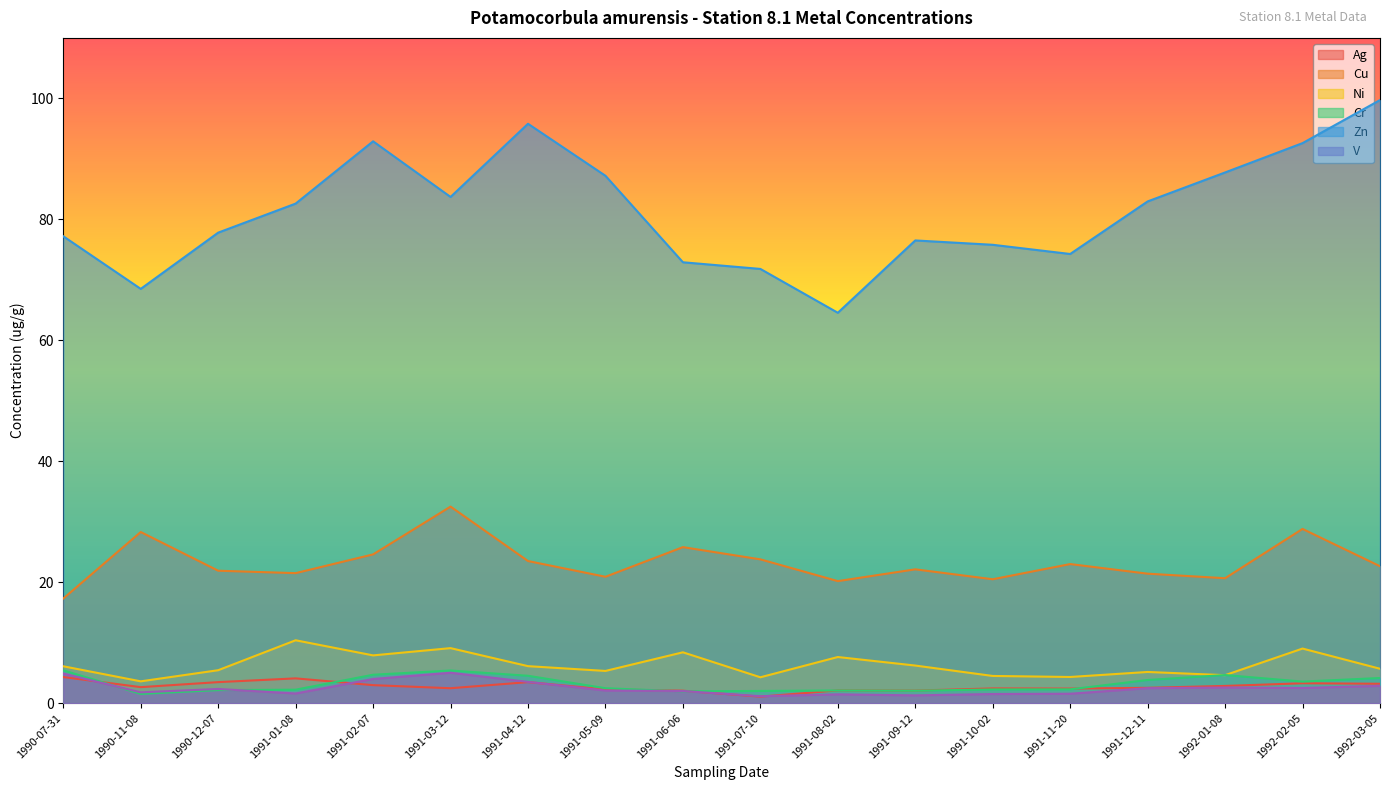

What is the average value of the Zn series?

81.4